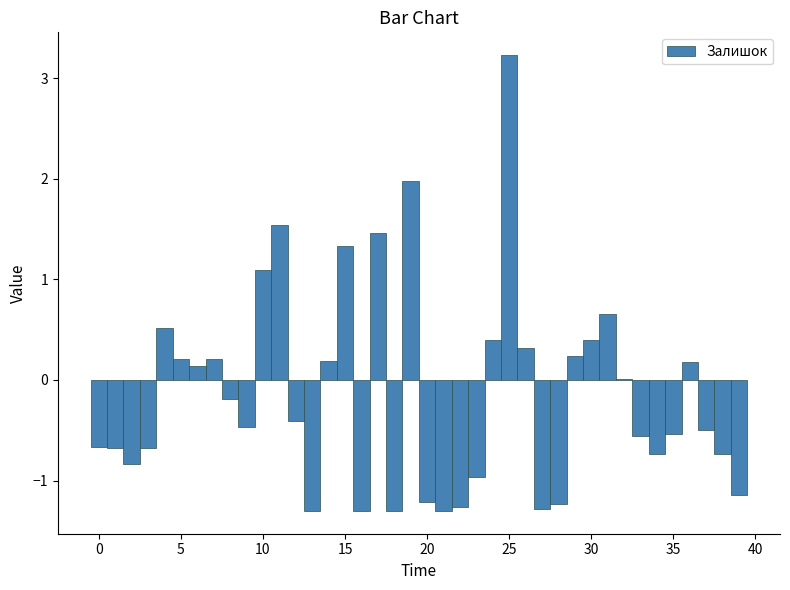

Around what value on the x-axis is the tallest bar? Give the approximate position of its centre, as read against the axis.

25.0